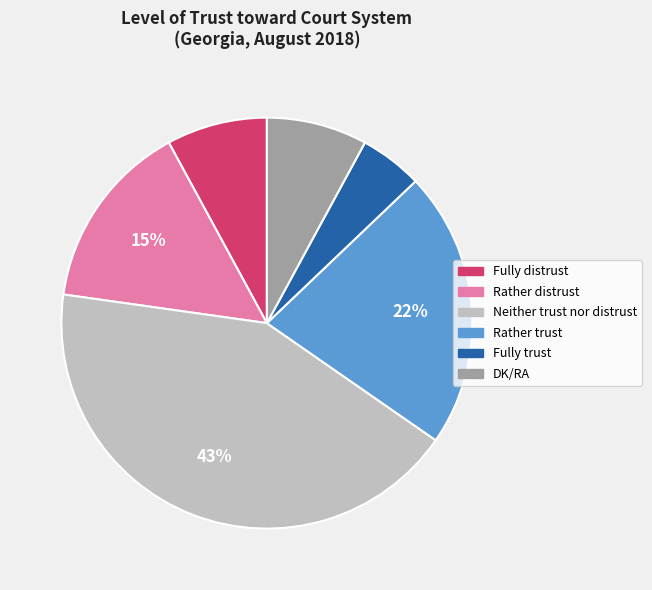

What is the largest slice in the pie chart?

Neither trust nor distrust